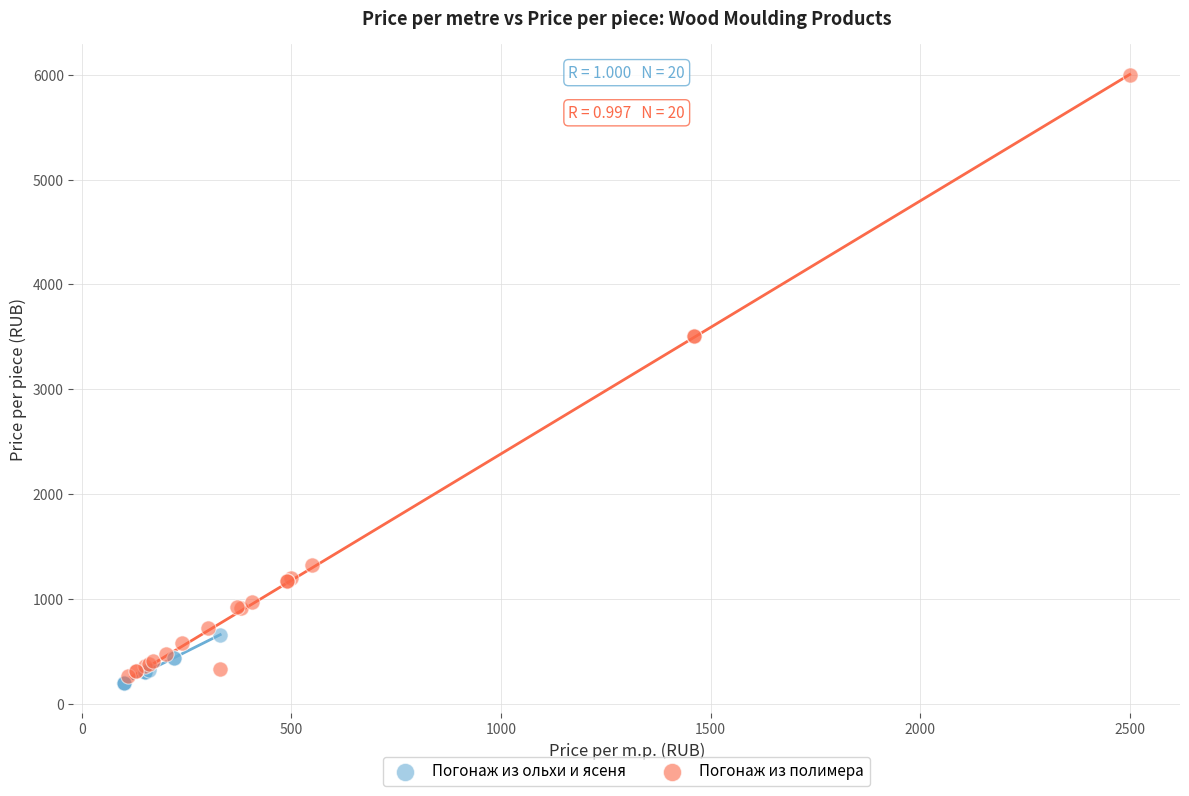

Which series contains the highest Y value?

Погонаж из полимера